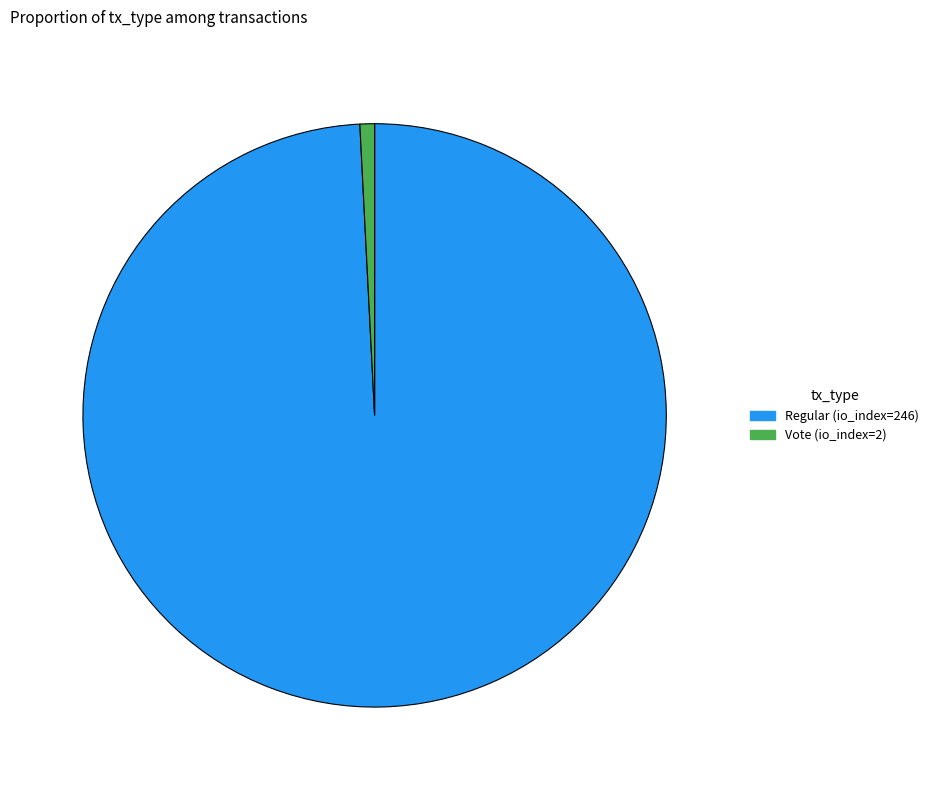

Is there a majority slice in this chart?

Yes